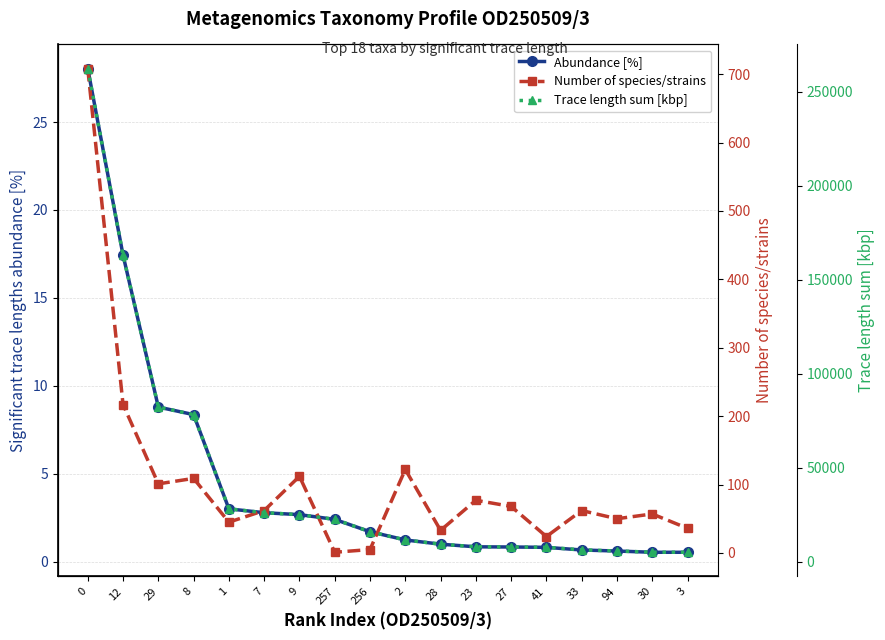

Reading left to right, list all the values displayed in this chart.

Abundance [%]: 28.0	17.4	8.8	8.4	3.0	2.8	2.7	2.4	1.7	1.2	1.0	0.8	0.8	0.8	0.7	0.6	0.5	0.5
Number of species/strains: 708.0	217.0	101.0	109.0	45.0	62.0	112.0	1.0	5.0	122.0	33.0	77.0	68.0	24.0	62.0	50.0	57.0	36.0
Trace length sum [kbp]: 262223.0	163010.7	82194.9	78139.1	28036.4	25984.3	24940.0	22457.5	15864.3	11473.9	9238.3	7837.7	7749.6	7577.0	6213.5	5628.0	4969.3	4935.9